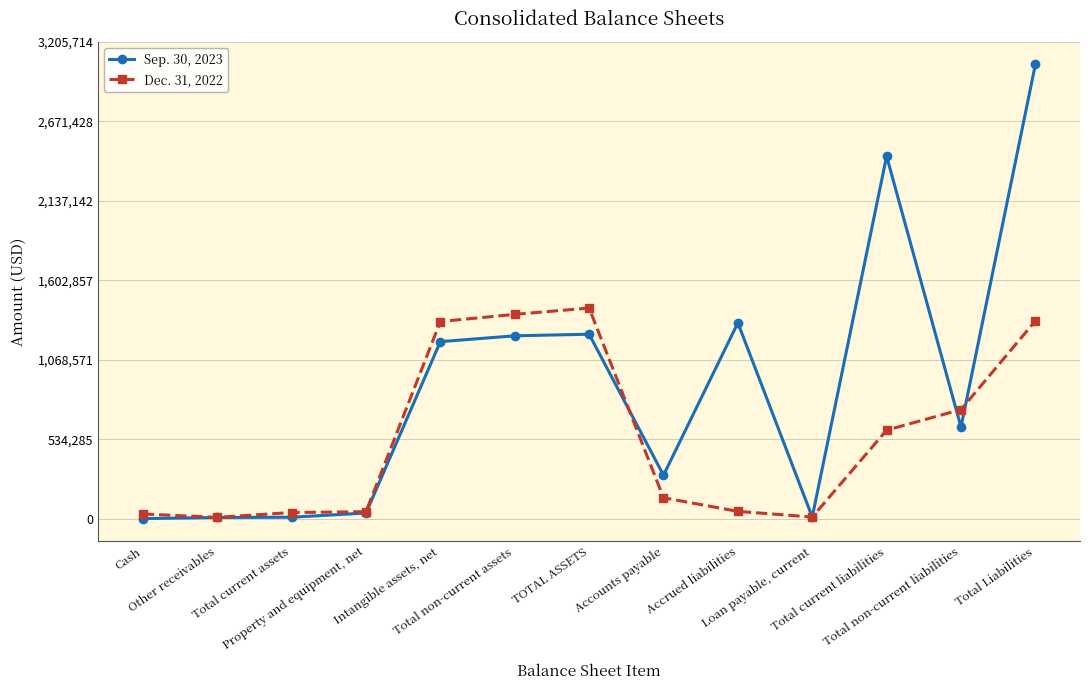

Rank the categories by Dec. 31, 2022 value from highest to lowest.

TOTAL ASSETS, Total non-current assets, Total Liabilities, Intangible assets, net, Total non-current liabilities, Total current liabilities, Accounts payable, Accrued liabilities, Property and equipment, net, Total current assets, Cash, Loan payable, current, Other receivables